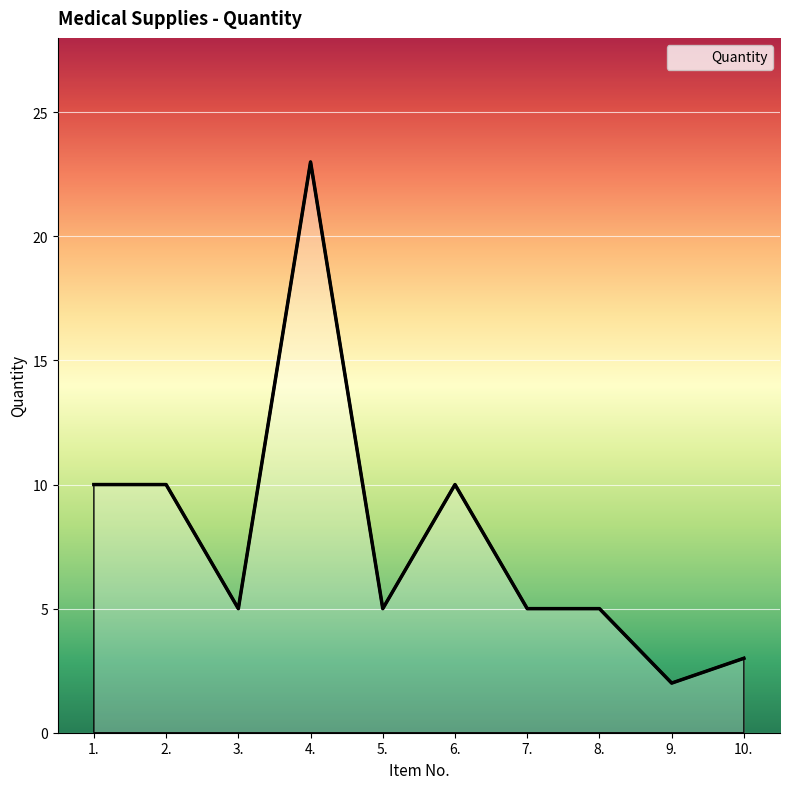

Where is the first local minimum?

3.